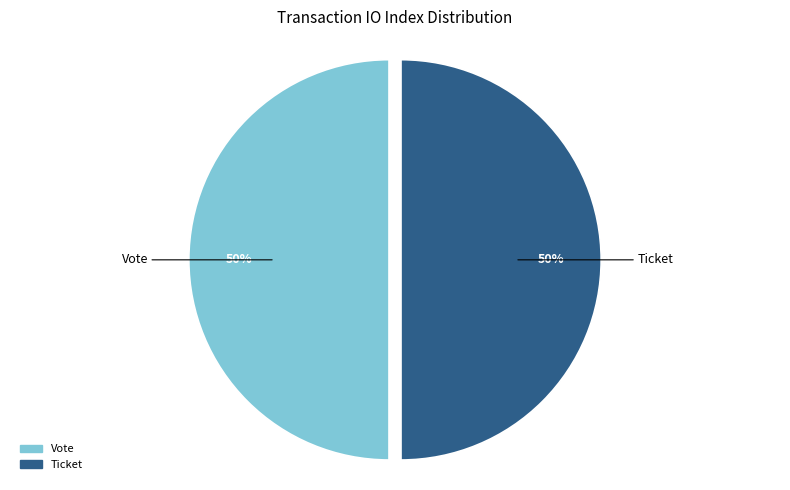

To the nearest percent, what percentage of the pie is Ticket?

50%